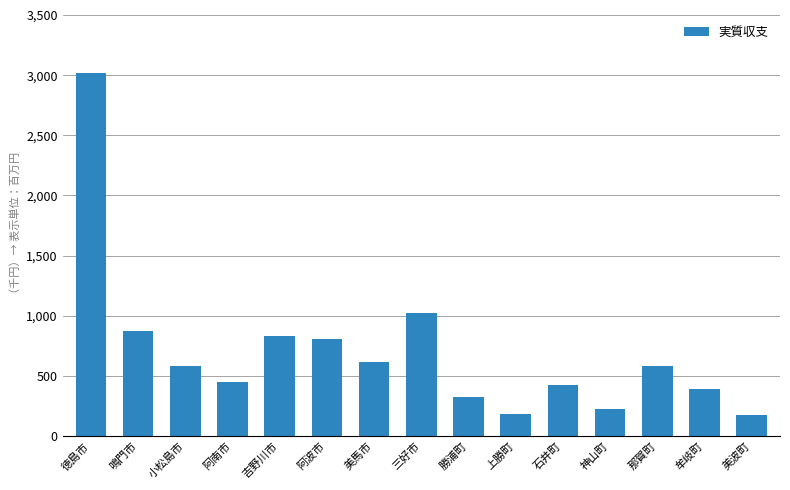

What is the change in value from 美馬市 to 石井町?

-196379